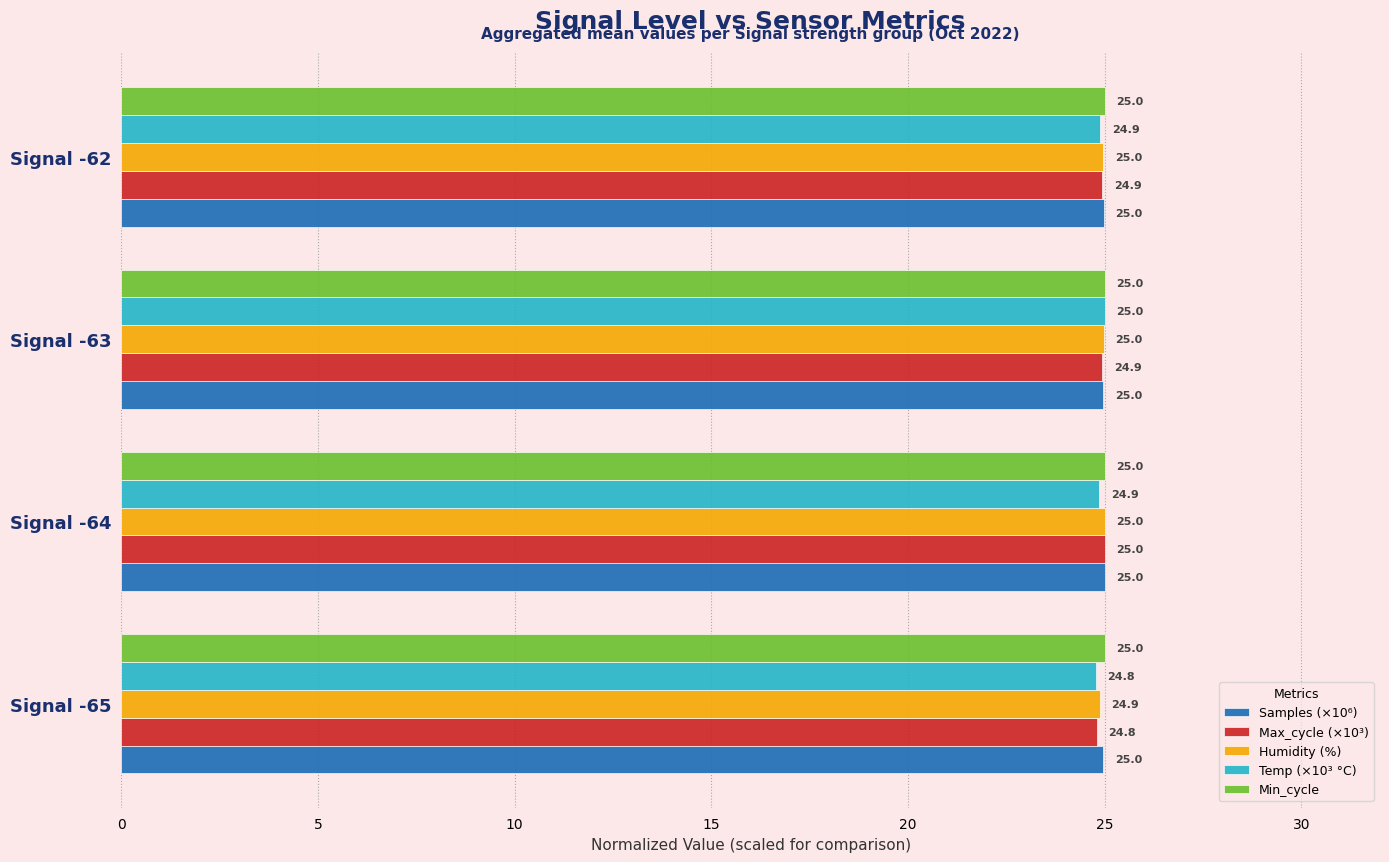

Rank the series by their average value, from highest to lowest.

Min_cycle, Samples (×10⁶), Humidity (%), Max_cycle (×10³), Temp (×10³ °C)